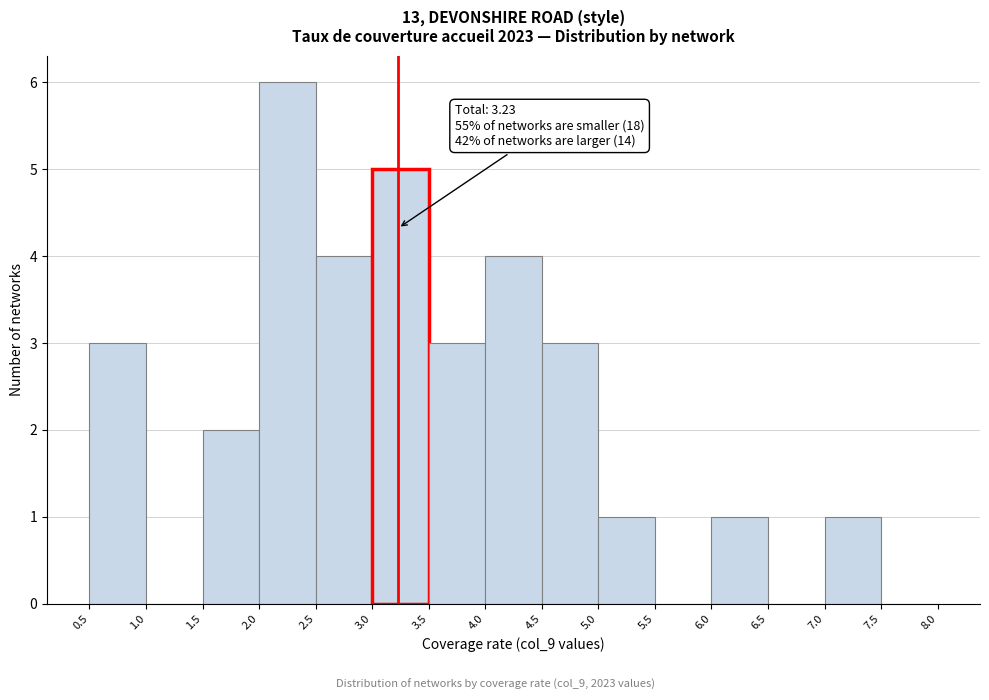

Over which range of the x-axis is the bar tallest?

2.0 to 2.5